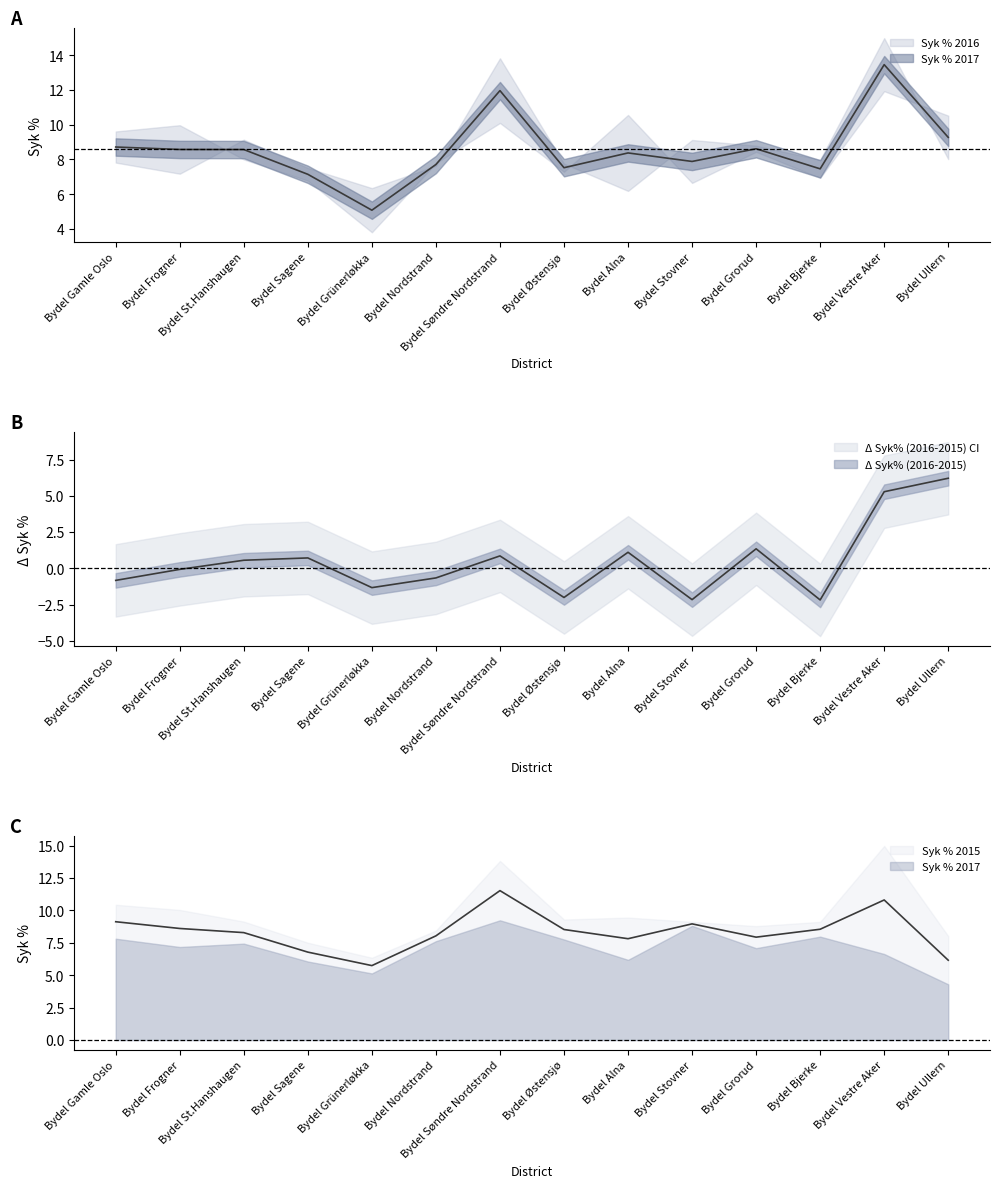

What is the spread (max minus min) of values at Bydel Frogner?

2.9